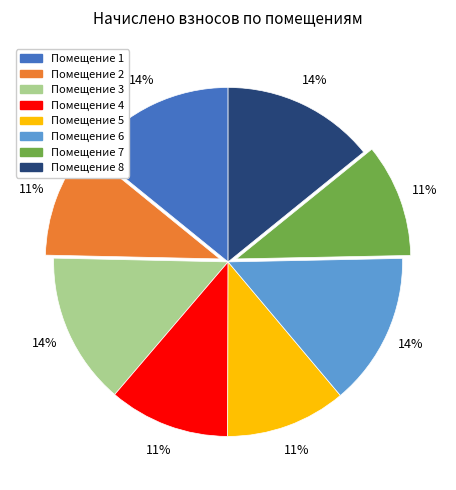

To the nearest percent, what is the average slice percentage?

12%